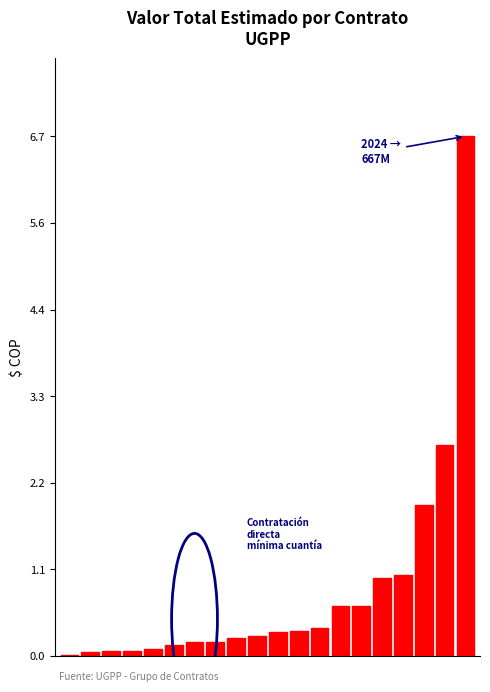

What is the greatest value displayed?

6.7